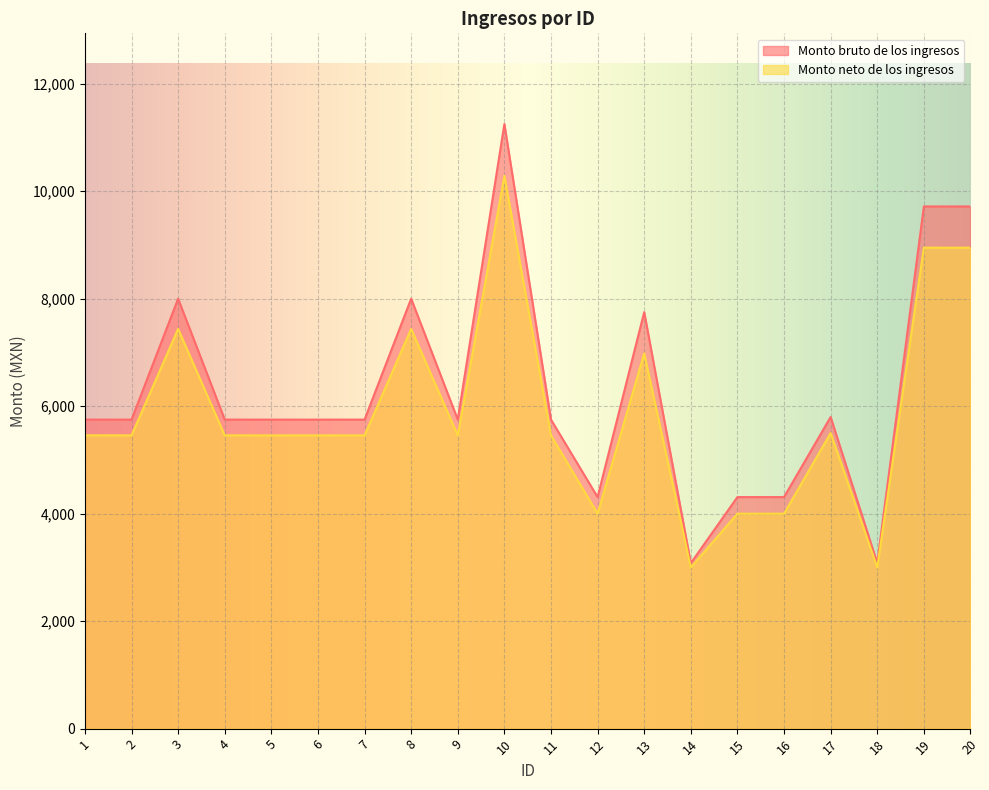

At which category is the sum across all series the highest?

10